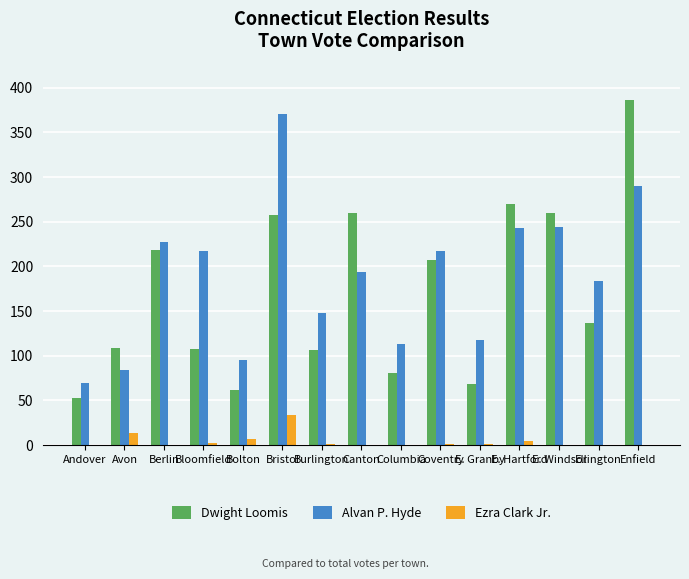

The value of Dwight Loomis at Berlin is 218. True or false?

True